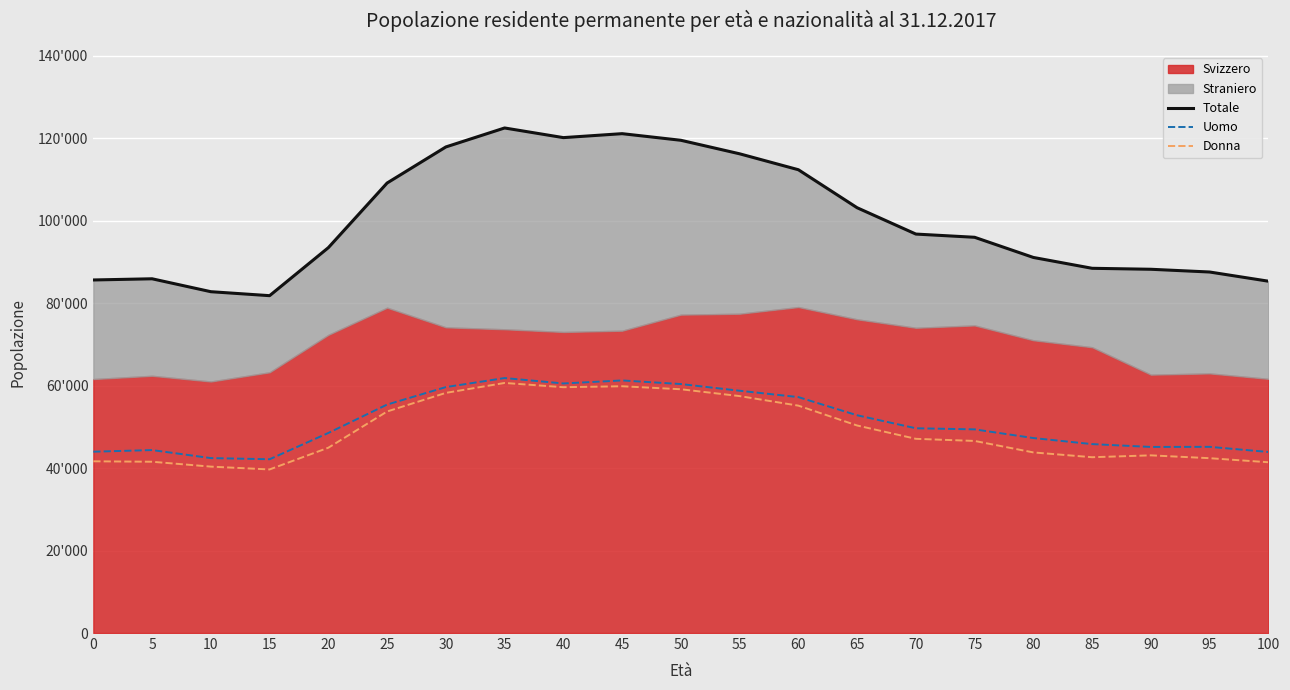

What is the spread (max minus min) of values at 100?

43903